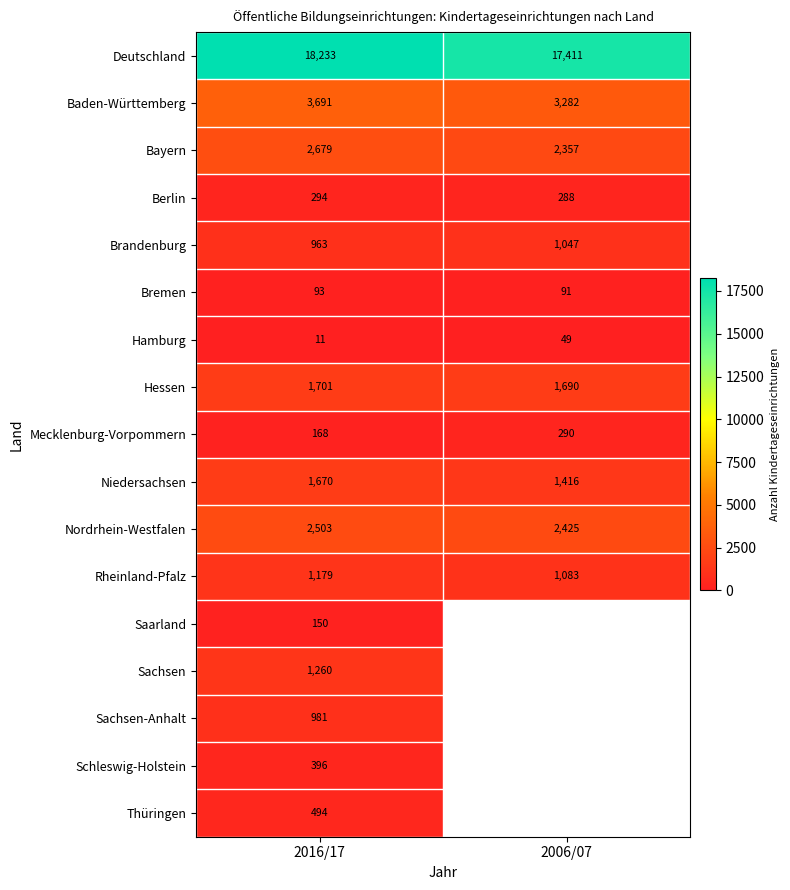

At how many categories does at least one series exceed 7203?

2